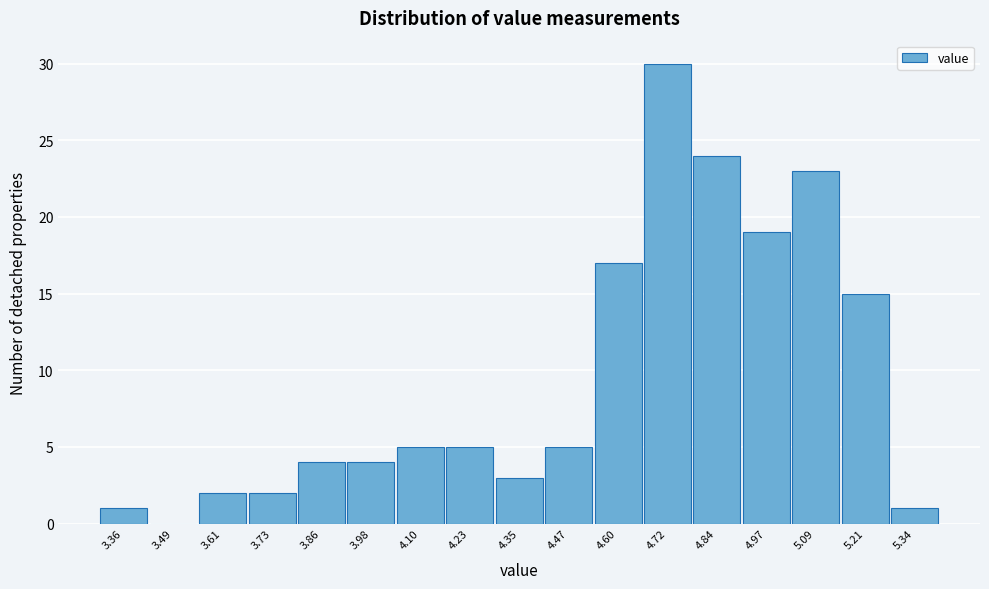

Reading left to right, transcribe this chart: for each bar, give the range it covers on the x-axis and its height. Neither the bar edges nor the heights are printed on the chart, so give them approximately, as read against the axes.

3.30 to 3.42: 1
3.42 to 3.54: 0
3.54 to 3.68: 2
3.68 to 3.80: 2
3.80 to 3.92: 4
3.92 to 4.04: 4
4.04 to 4.16: 5
4.16 to 4.28: 5
4.28 to 4.42: 3
4.42 to 4.54: 5
4.54 to 4.66: 17
4.66 to 4.78: 30
4.78 to 4.90: 24
4.90 to 5.02: 19
5.02 to 5.16: 23
5.16 to 5.28: 15
5.28 to 5.40: 1